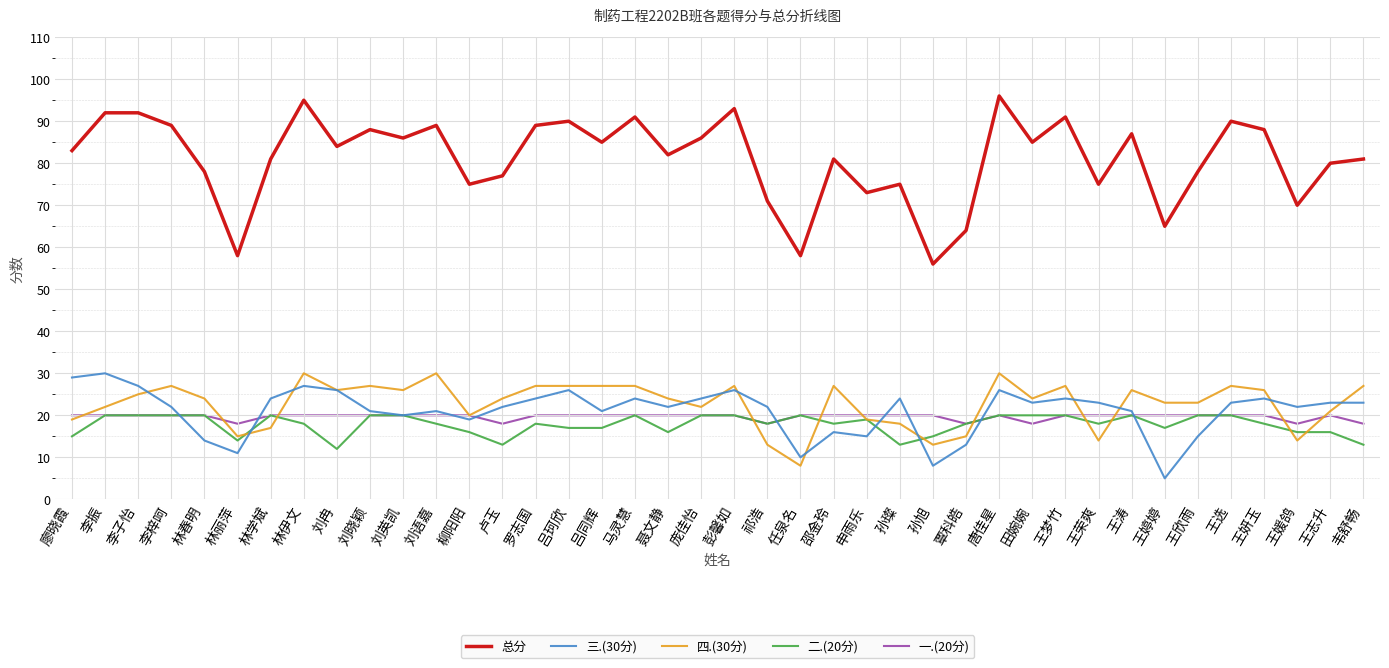

True or false: 总分 and 三.(30分) intersect in this chart.

False